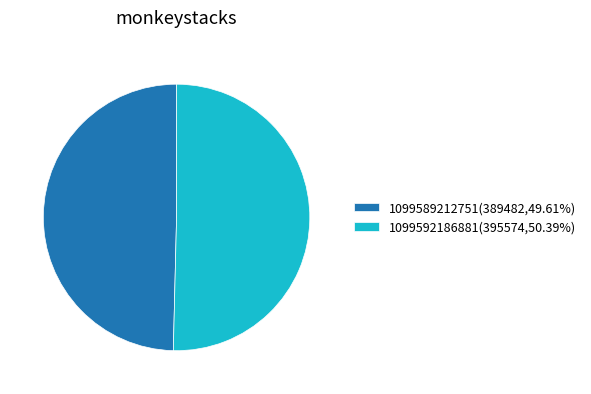

Approximately how many times larger is the value at 1099592186881(395574,50.39%) compared to 1099589212751(389482,49.61%)?

1.0